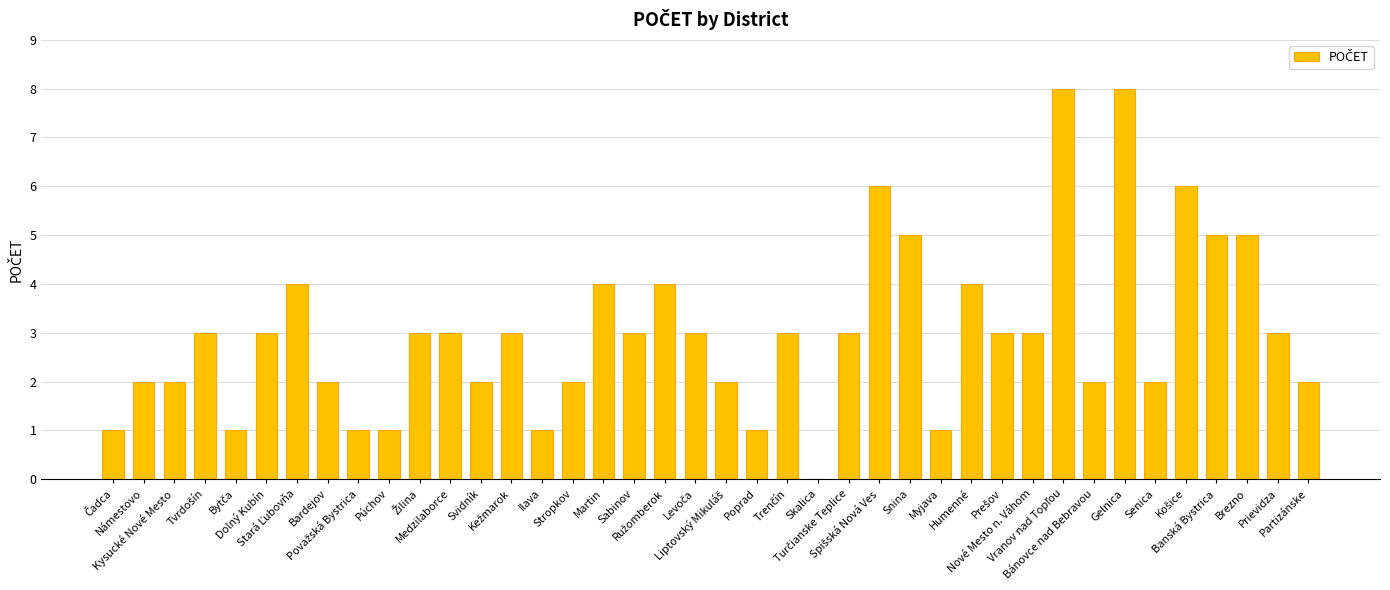

The chart shows a value of 1 at Námestovo. True or false?

False